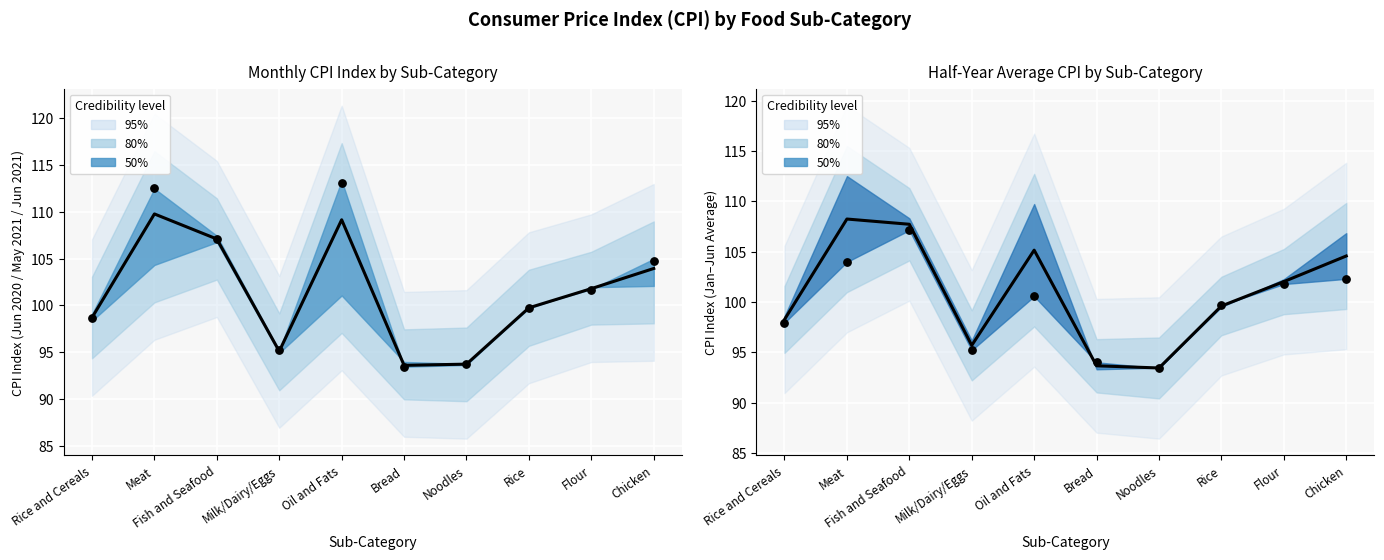

Approximately how many times larger is the value at Bread compared to Fish and Seafood?

0.9